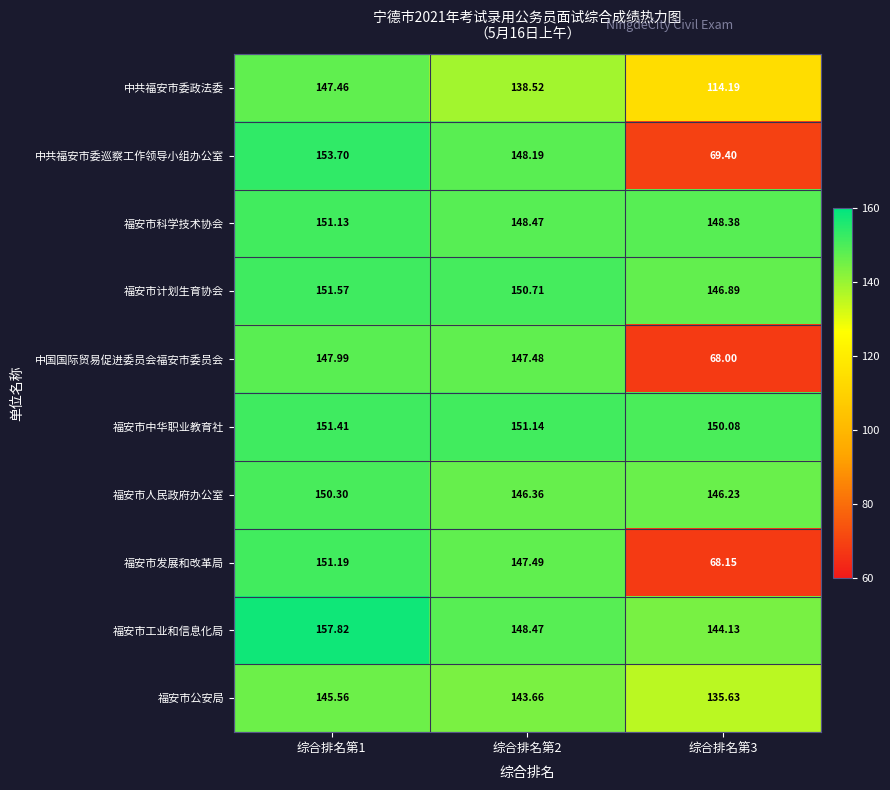

Which series has the largest total across all categories?

福安市中华职业教育社